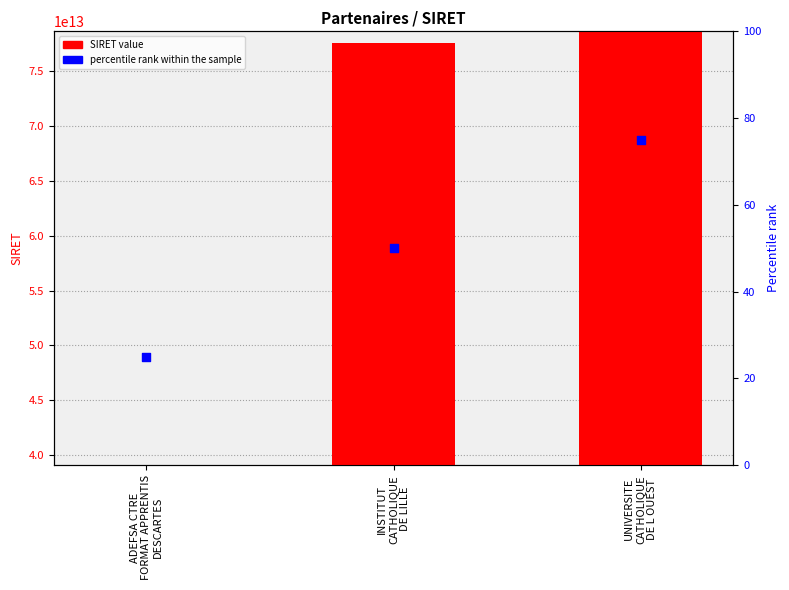

At how many categories does at least one series exceed 7440355551017?

3